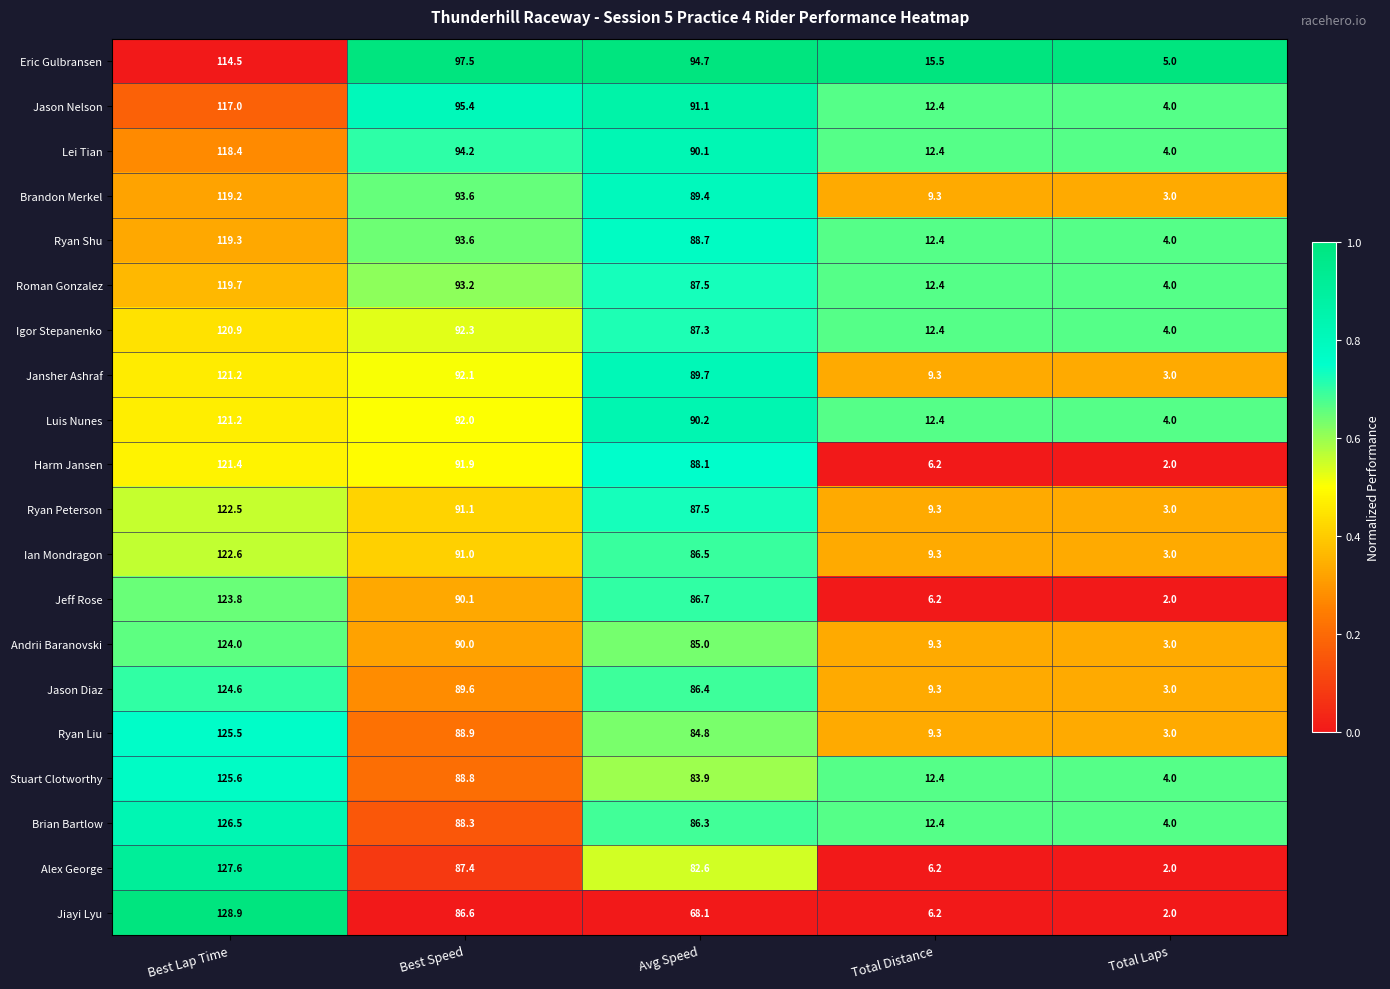

Rank the categories by Jeff Rose value from lowest to highest.

Total Laps, Total Distance, Avg Speed, Best Speed, Best Lap Time